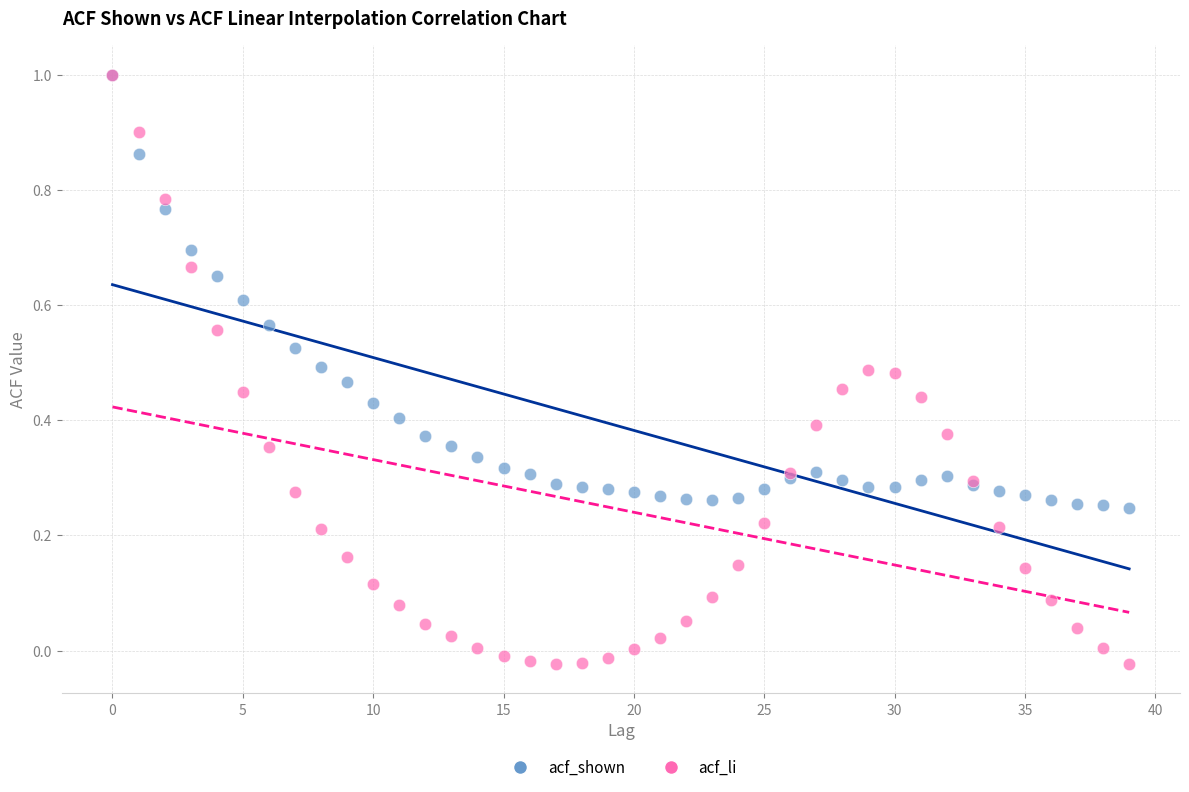

What are all the series names shown in the legend?

acf_shown, acf_li